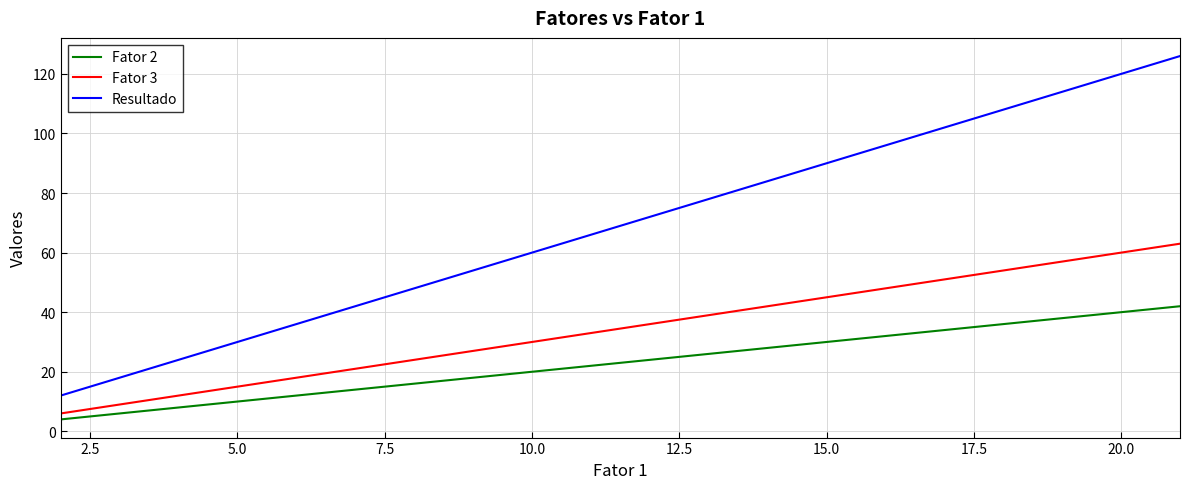

What is the difference between the maximum and minimum values in the Fator 2 series?

38